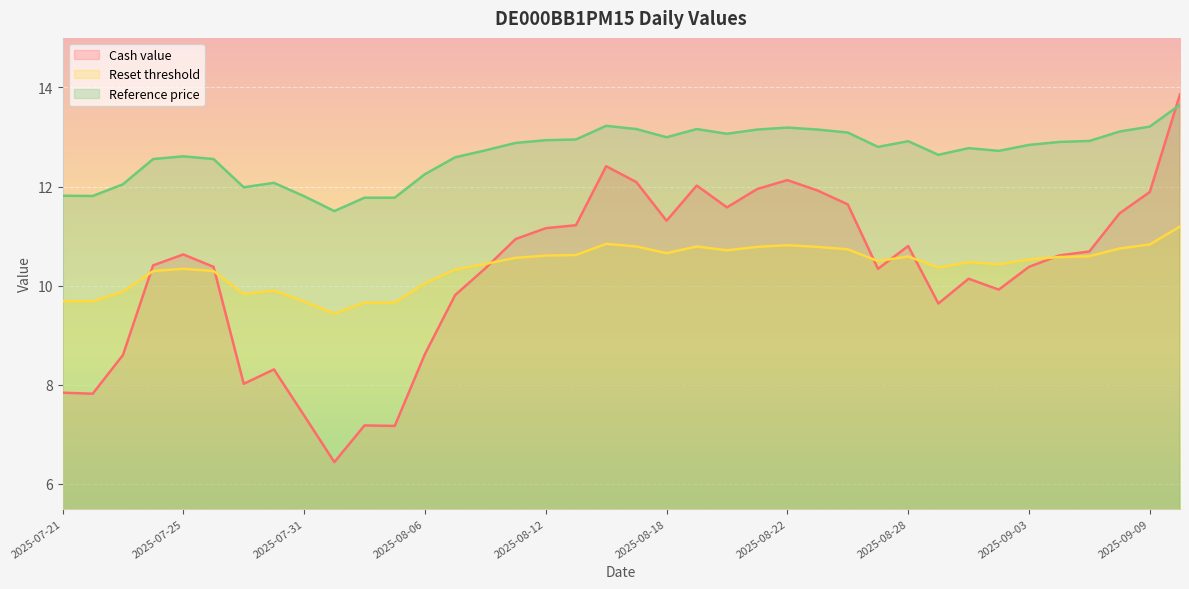

Between 2025-08-21 and 2025-08-15, which series saw the biggest shift?

Cash value